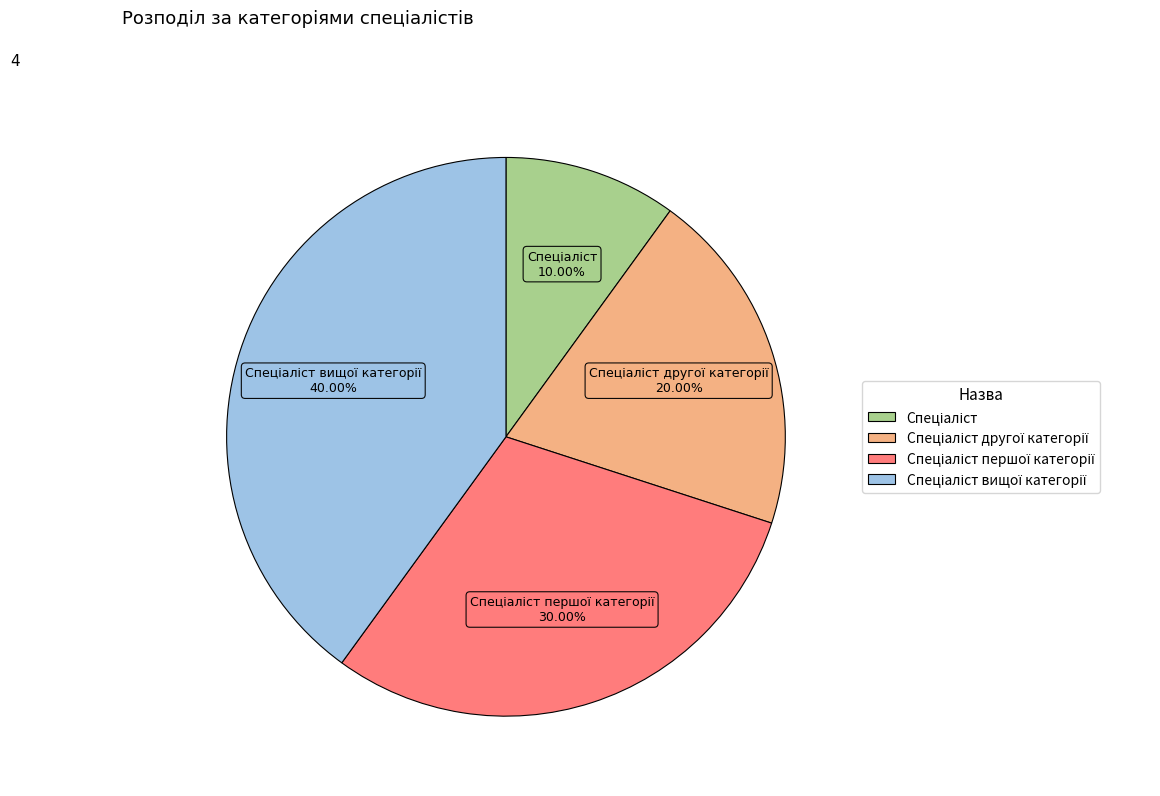

Is there a majority slice in this chart?

No